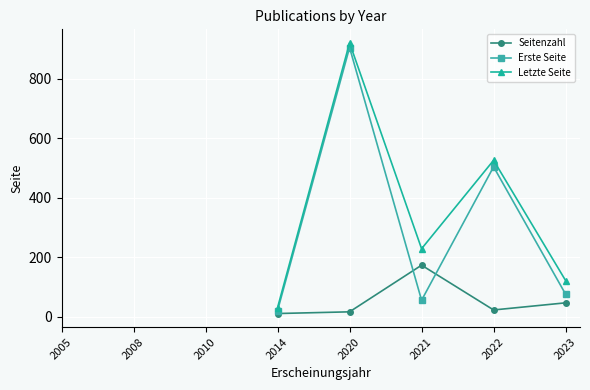

True or false: Letzte Seite has a value of 487.7 at 2020.

False